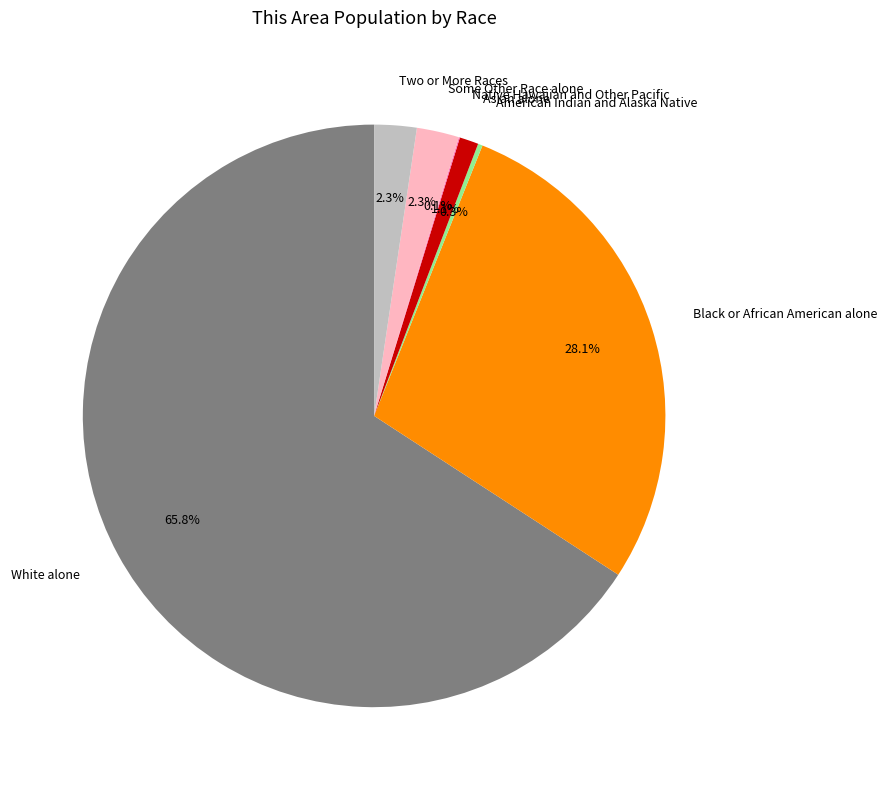

Which slice is the largest?

White alone